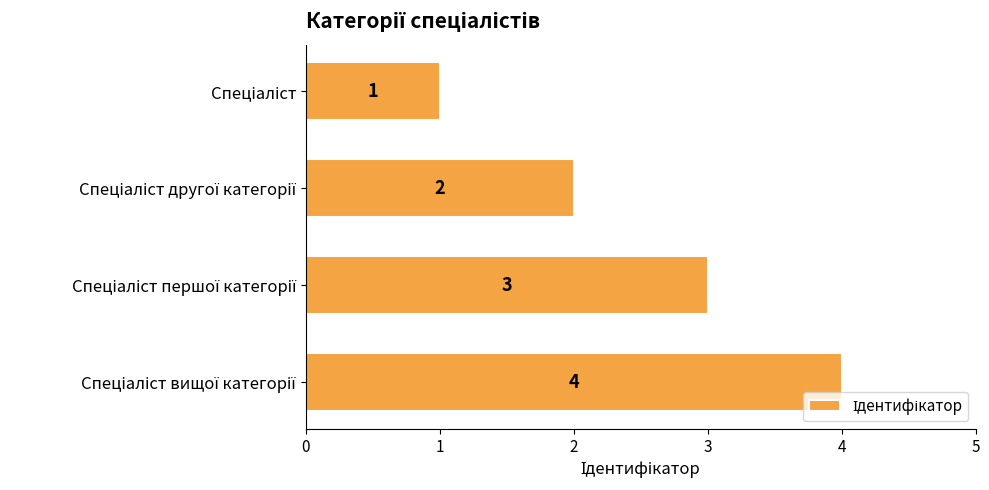

Count the number of categories in the chart.

4